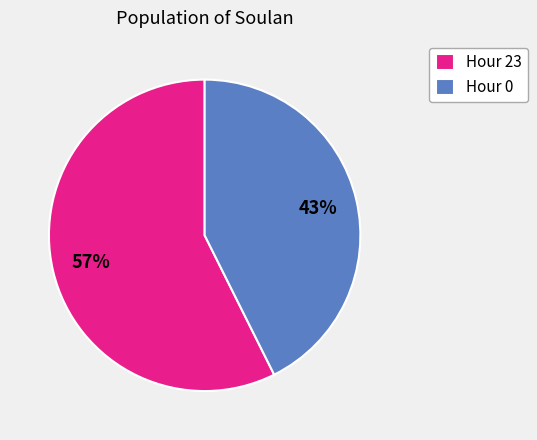

Rank the categories by value from highest to lowest.

Hour 23, Hour 0